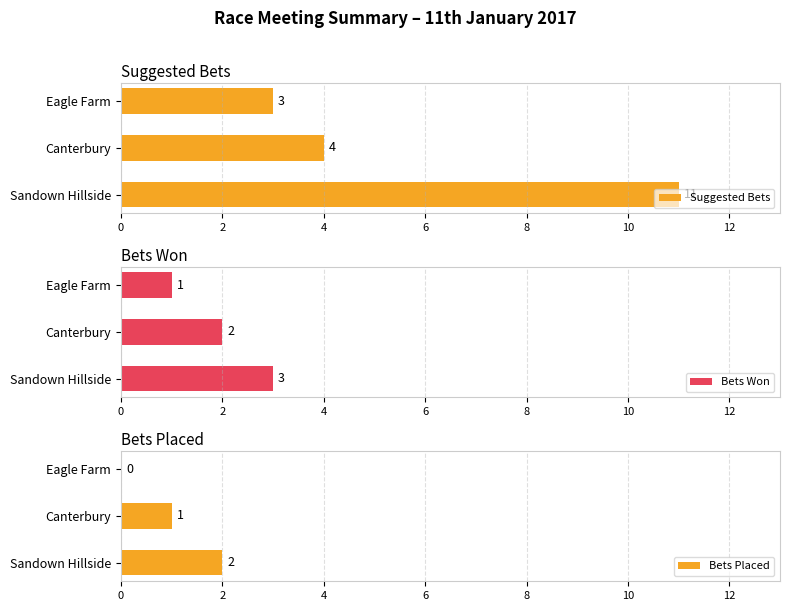

At which label is Suggested Bets closest to 7?

Canterbury